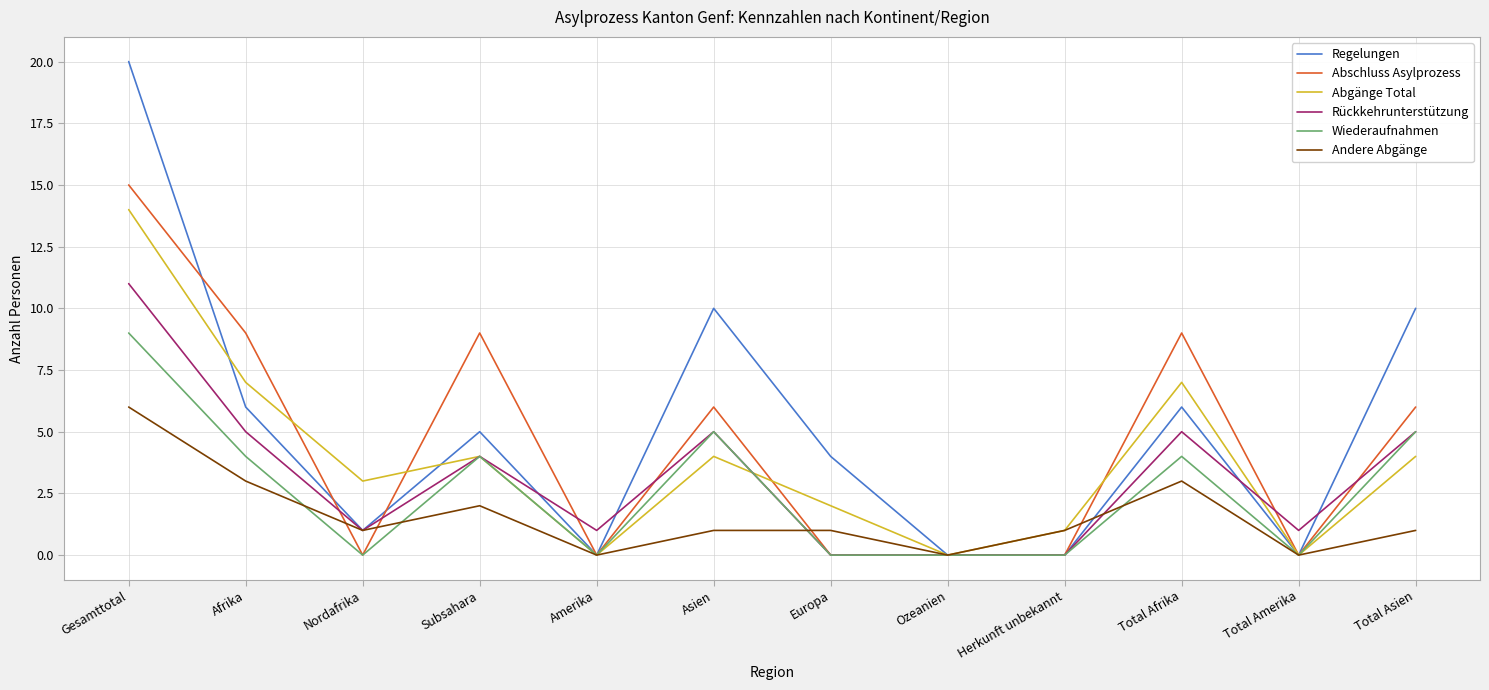

Reading right to left, extract all data points from this chart.

Regelungen: Total Asien=10	Total Amerika=0	Total Afrika=6	Herkunft unbekannt=0	Ozeanien=0	Europa=4	Asien=10	Amerika=0	Subsahara=5	Nordafrika=1	Afrika=6	Gesamttotal=20
Abschluss Asylprozess: Total Asien=6	Total Amerika=0	Total Afrika=9	Herkunft unbekannt=0	Ozeanien=0	Europa=0	Asien=6	Amerika=0	Subsahara=9	Nordafrika=0	Afrika=9	Gesamttotal=15
Abgänge Total: Total Asien=4	Total Amerika=0	Total Afrika=7	Herkunft unbekannt=1	Ozeanien=0	Europa=2	Asien=4	Amerika=0	Subsahara=4	Nordafrika=3	Afrika=7	Gesamttotal=14
Rückkehrunterstützung: Total Asien=5	Total Amerika=1	Total Afrika=5	Herkunft unbekannt=0	Ozeanien=0	Europa=0	Asien=5	Amerika=1	Subsahara=4	Nordafrika=1	Afrika=5	Gesamttotal=11
Wiederaufnahmen: Total Asien=5	Total Amerika=0	Total Afrika=4	Herkunft unbekannt=0	Ozeanien=0	Europa=0	Asien=5	Amerika=0	Subsahara=4	Nordafrika=0	Afrika=4	Gesamttotal=9
Andere Abgänge: Total Asien=1	Total Amerika=0	Total Afrika=3	Herkunft unbekannt=1	Ozeanien=0	Europa=1	Asien=1	Amerika=0	Subsahara=2	Nordafrika=1	Afrika=3	Gesamttotal=6